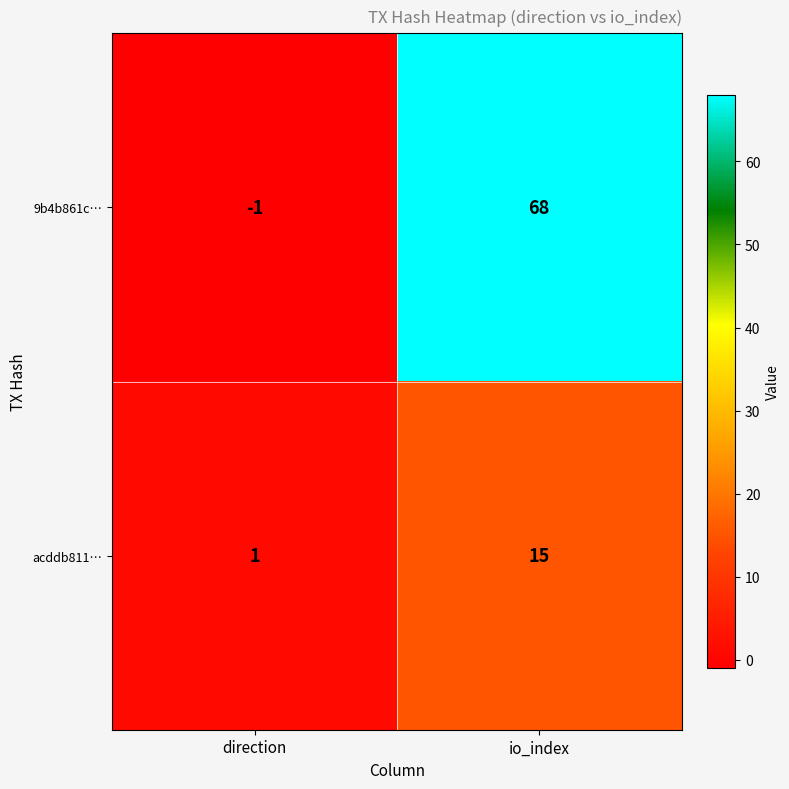

Reading left to right, what are all the values shown in this chart?

9b4b861c…: -1	68
acddb811…: 1	15